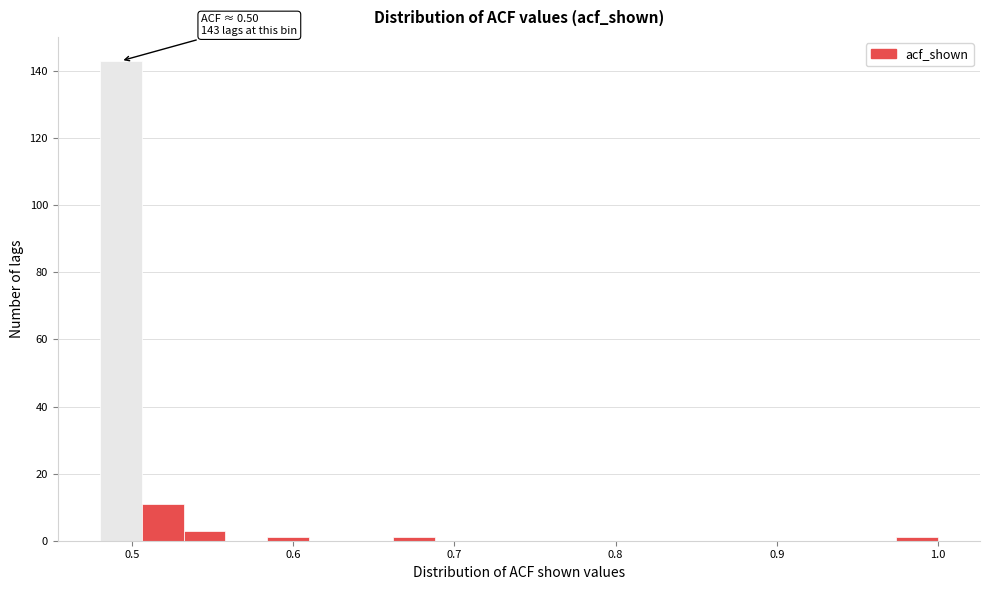

Read against the x-axis, roughly where is the centre of the tallest bar?

0.49